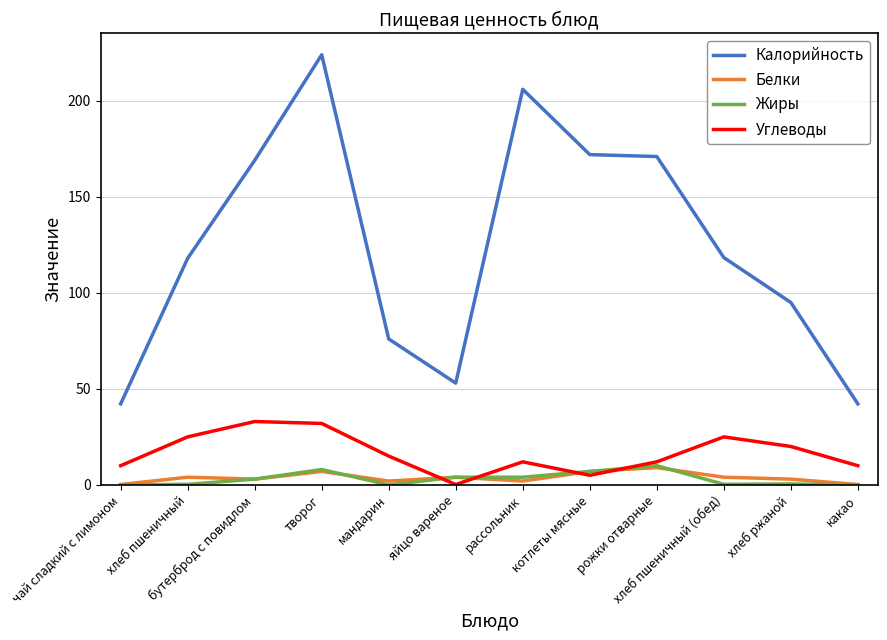

True or false: Белки and Калорийность intersect in this chart.

False